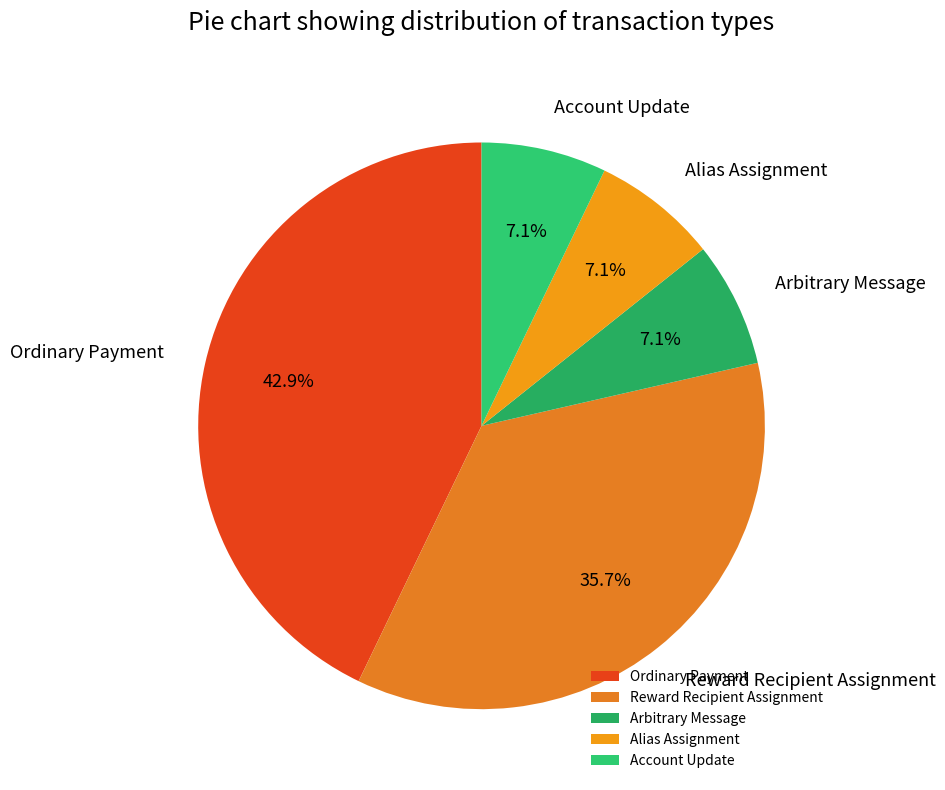

Does Ordinary Payment account for over 50% of the chart?

No